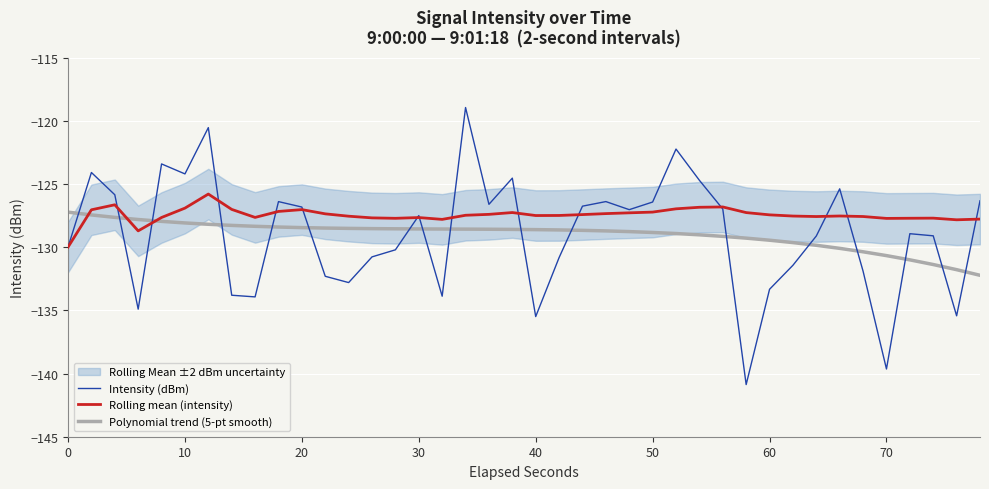

How many lines are shown in the chart?

3